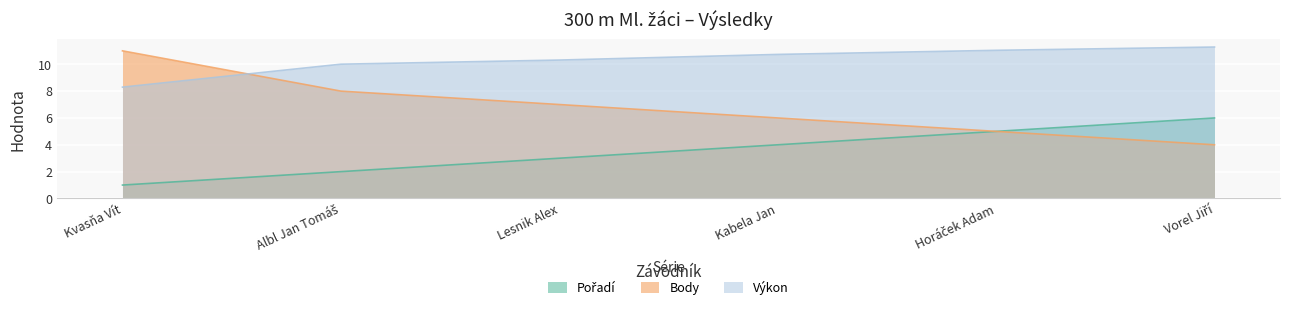

At how many categories does at least one series exceed 6?

6